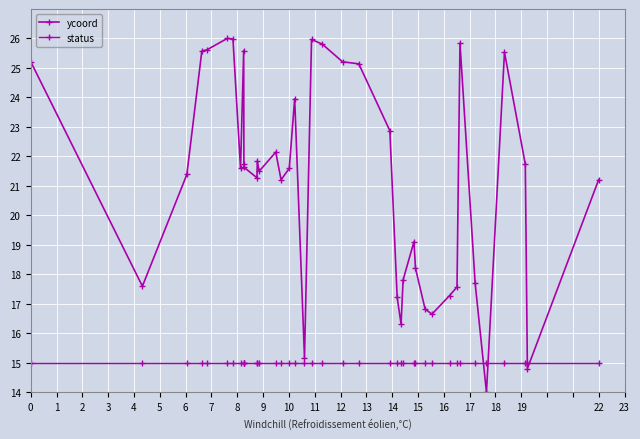

In ycoord, how many points are lower than both neighbors (excluding endpoints)?

10